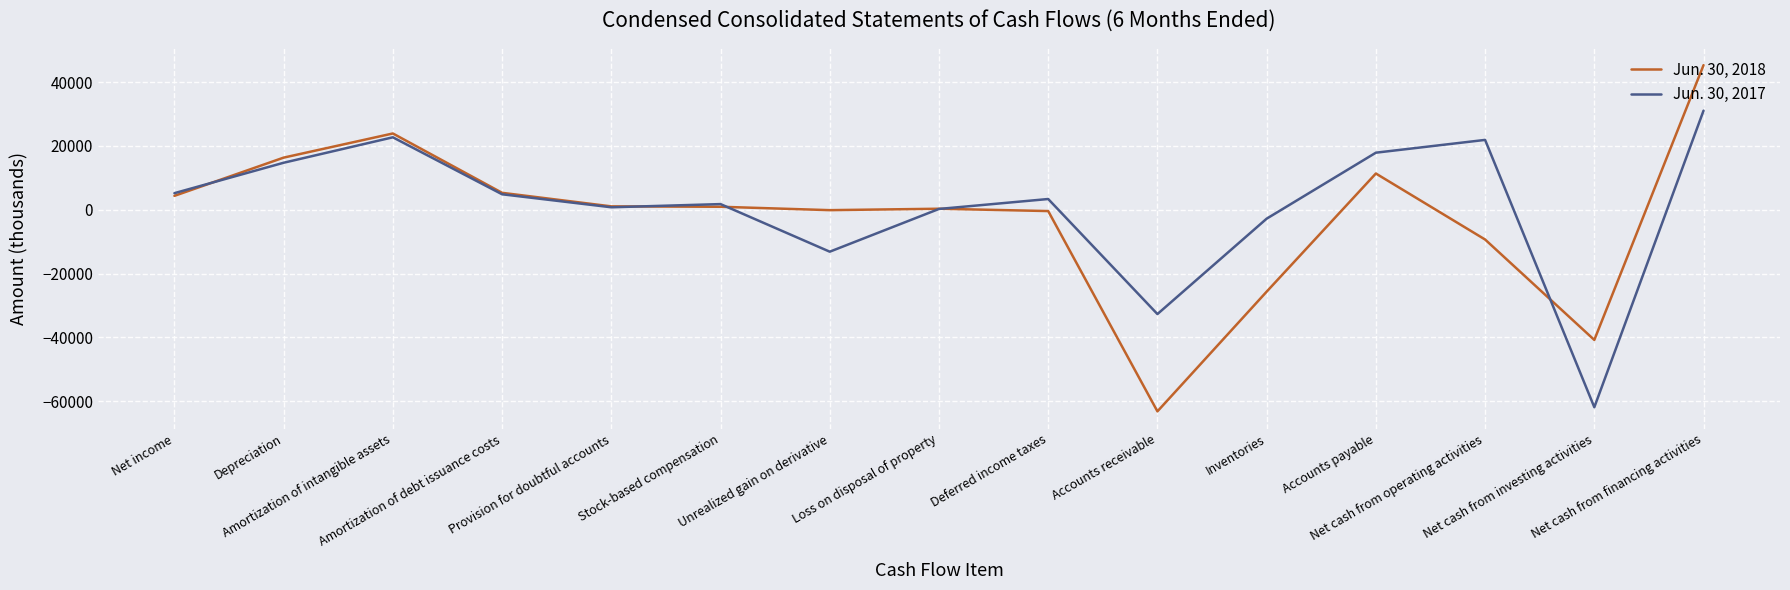

Is this an area chart (filled region under the line)?

No